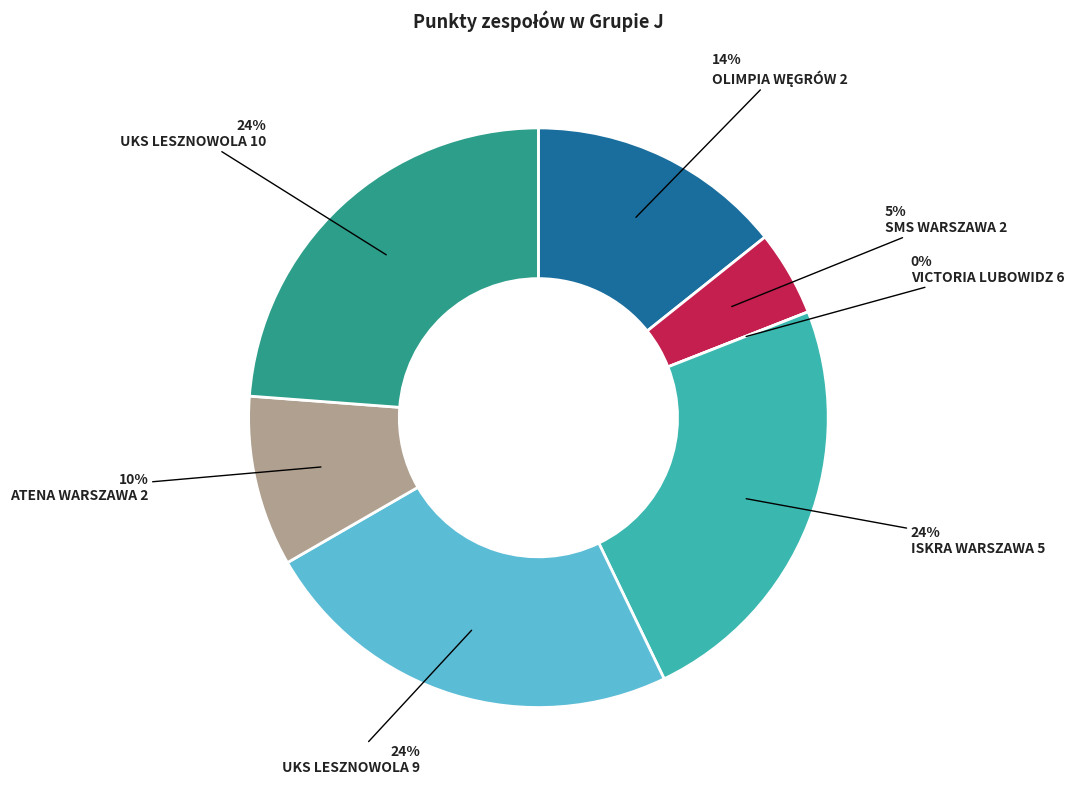

Which category has the biggest portion of the pie?

ISKRA WARSZAWA 5